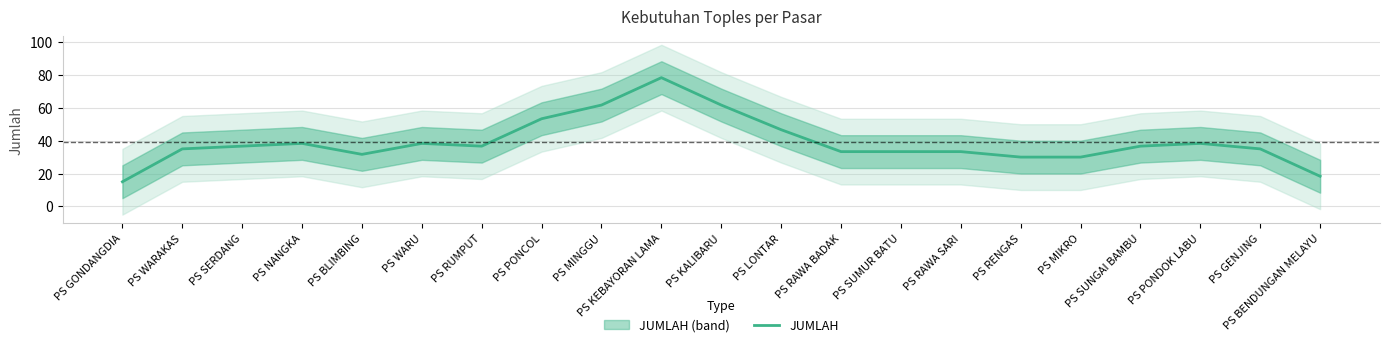

What is the change in value from PS RAWA BADAK to PS BENDUNGAN MELAYU?

-15.0